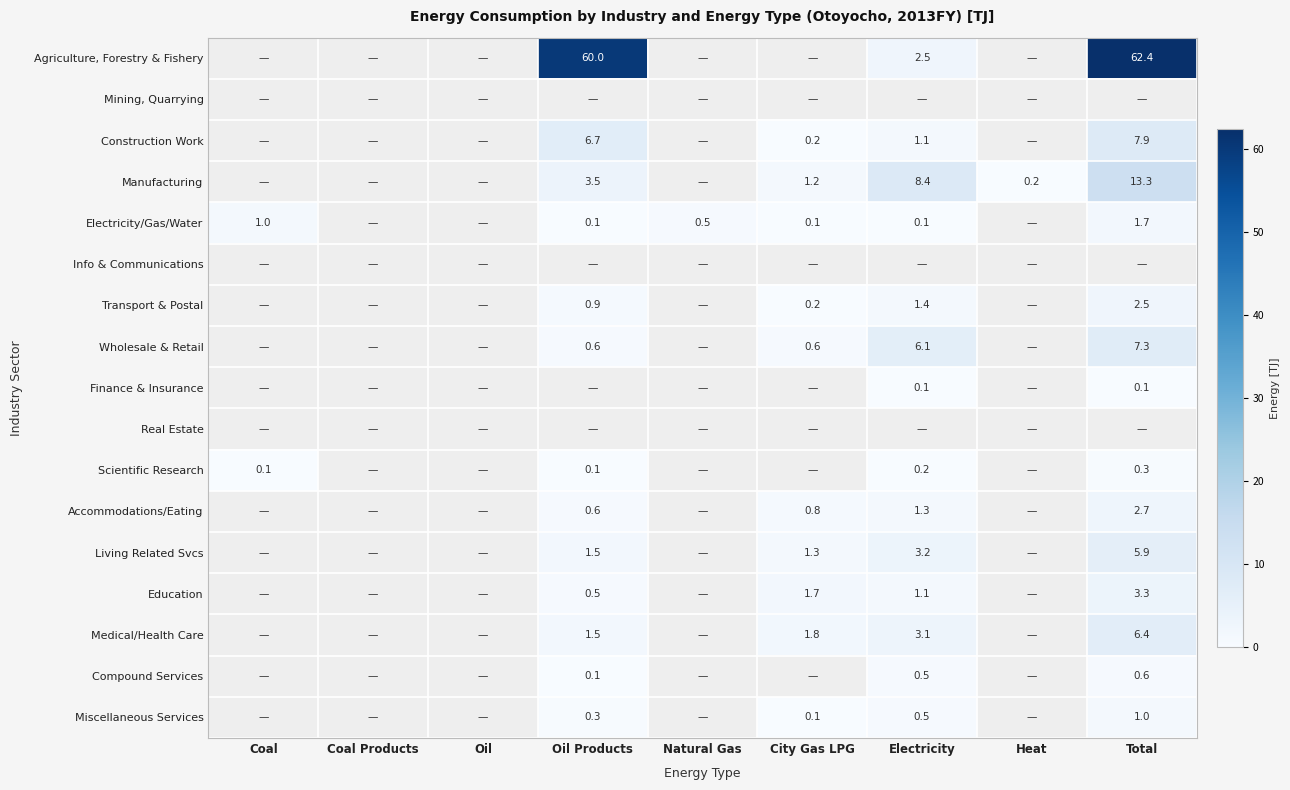

What is the total value across all series at Coal?

1.1